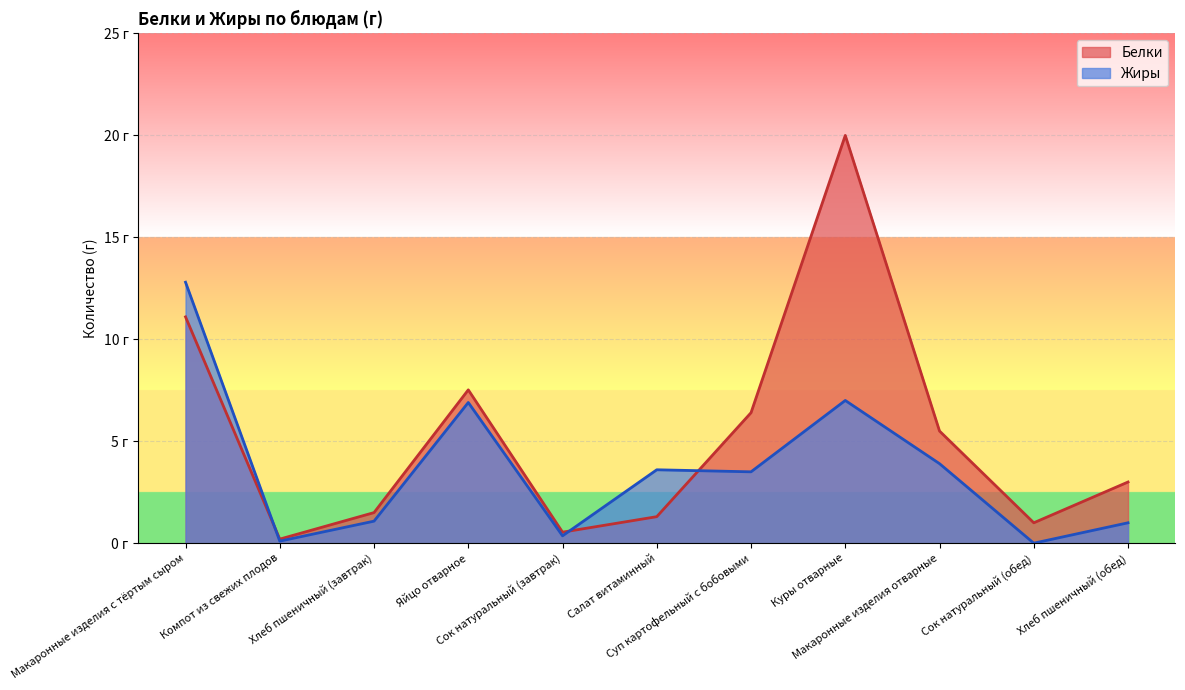

How many lines are shown in the chart?

2